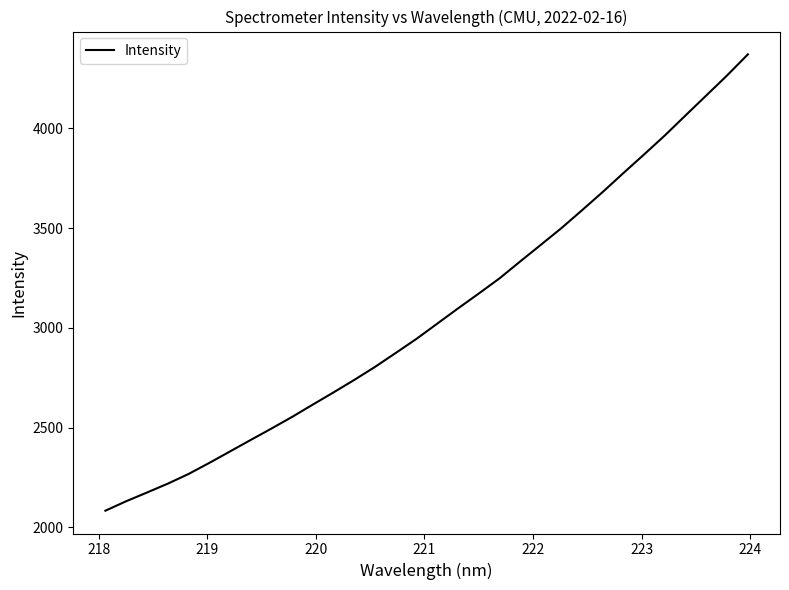

Does the chart display data point markers on the line(s)?

No